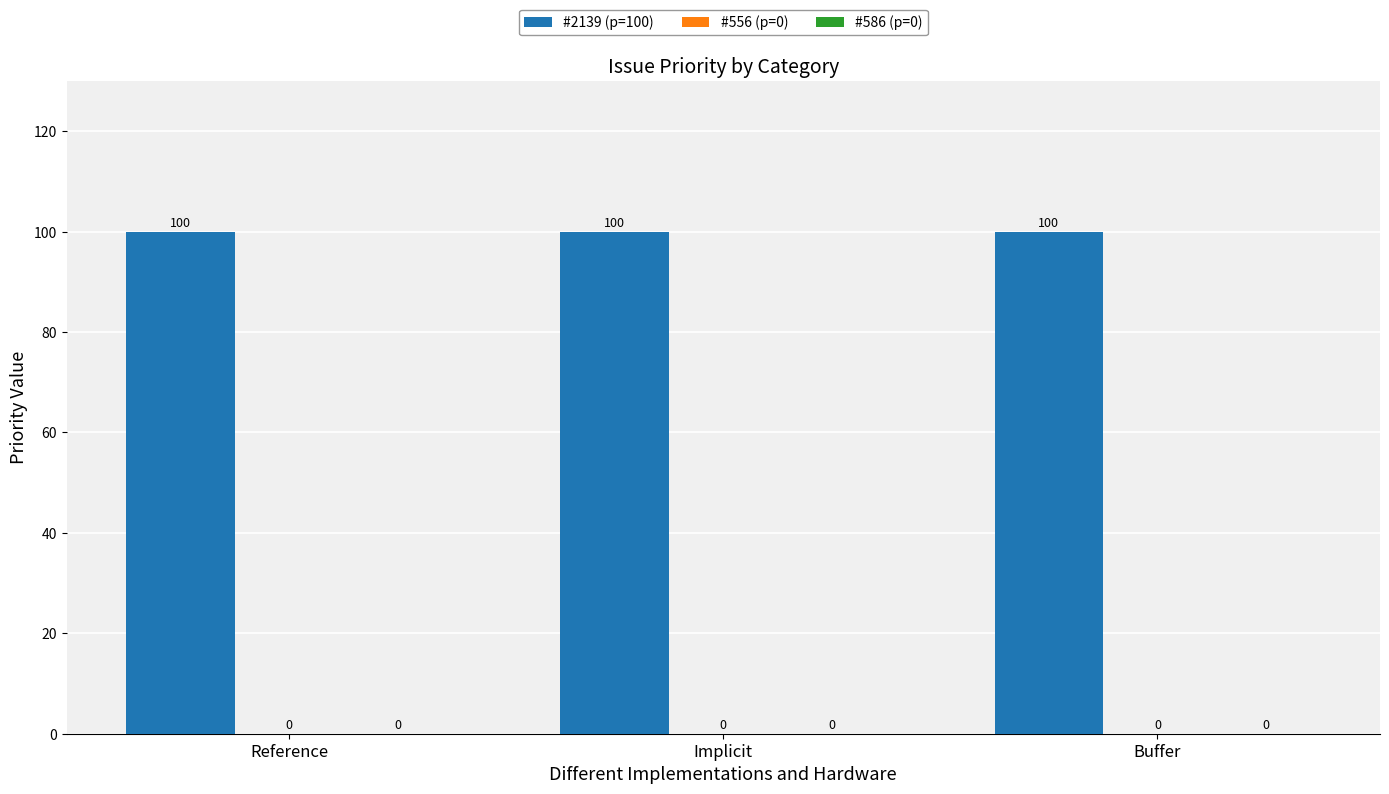

What is the label of the 2nd bar from the left?

Implicit